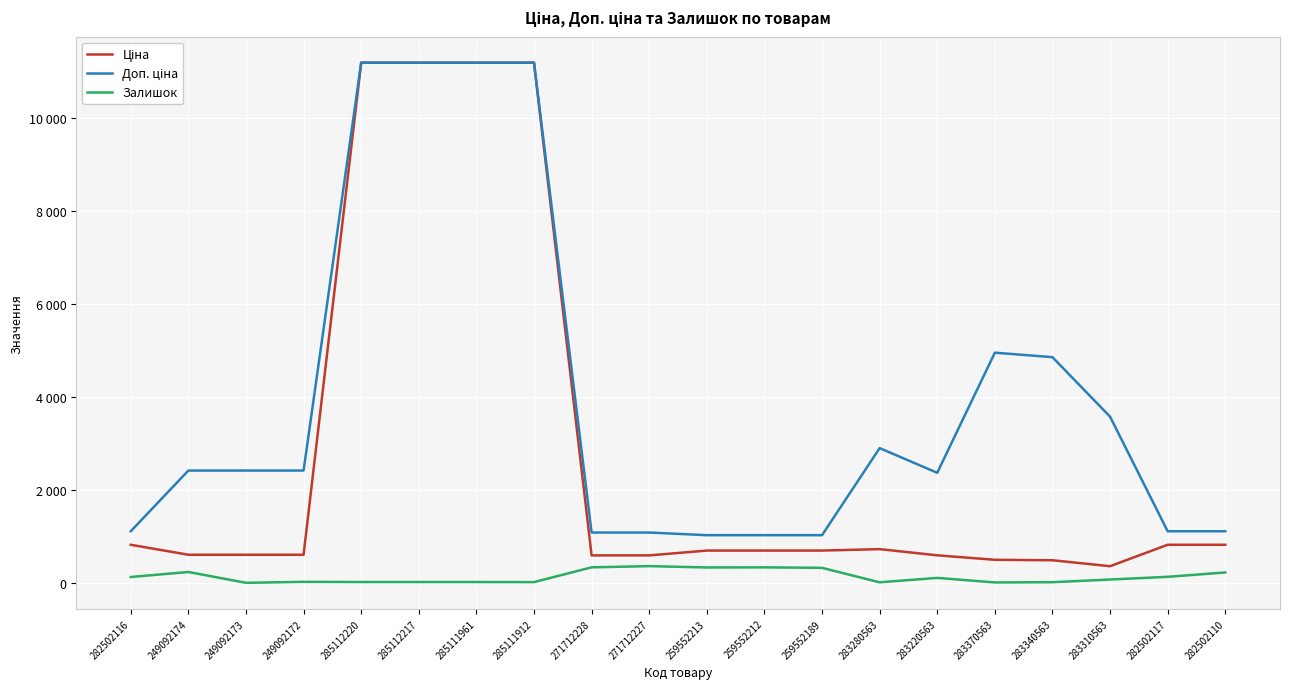

What is the difference between the second highest and minimum values in the Ціна series?

10830.8